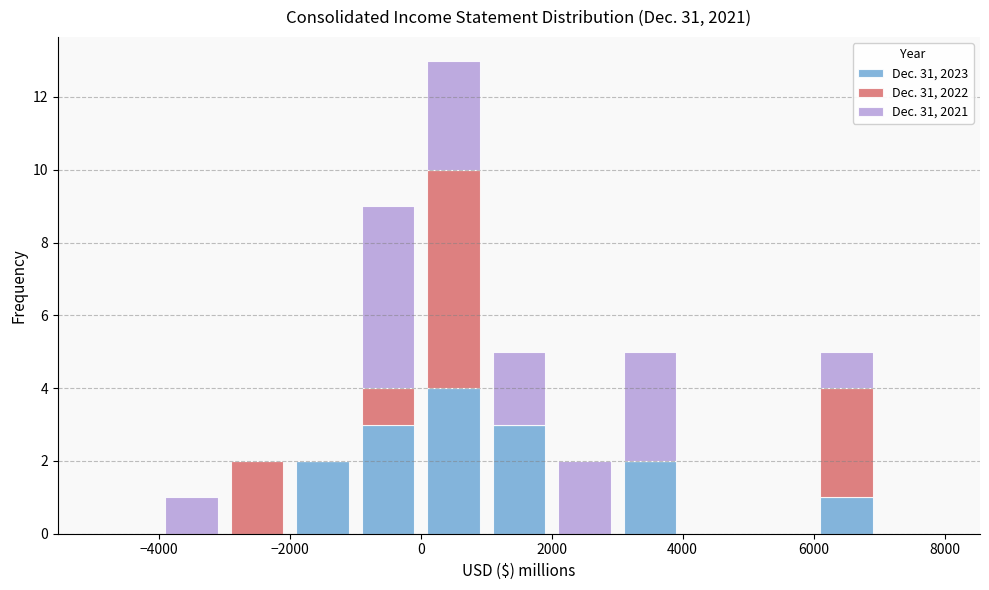

Which range on the x-axis has the tallest stacked bar (by total height)?

0 to 1000